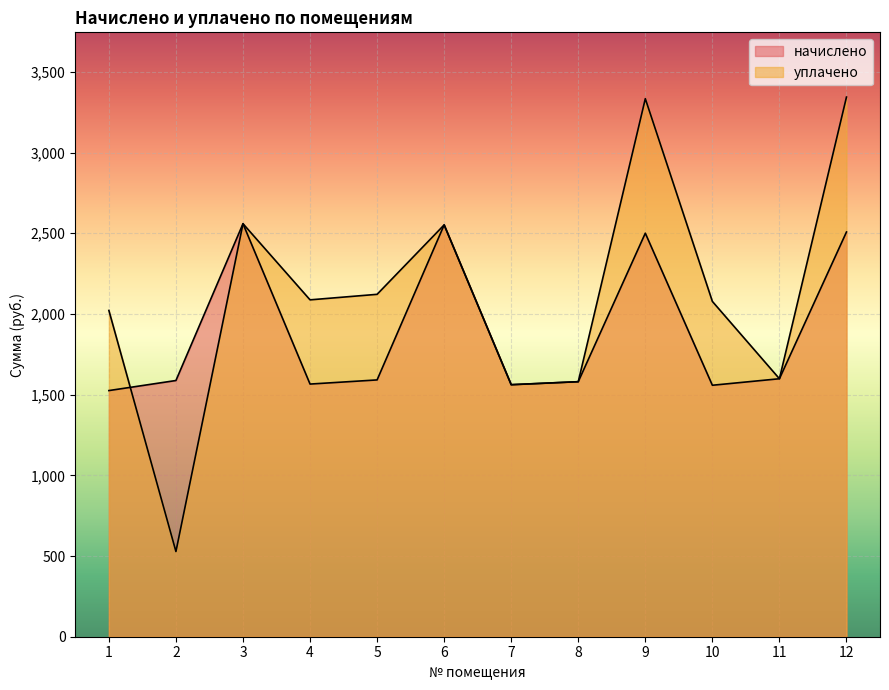

Count the number of categories in the chart.

12